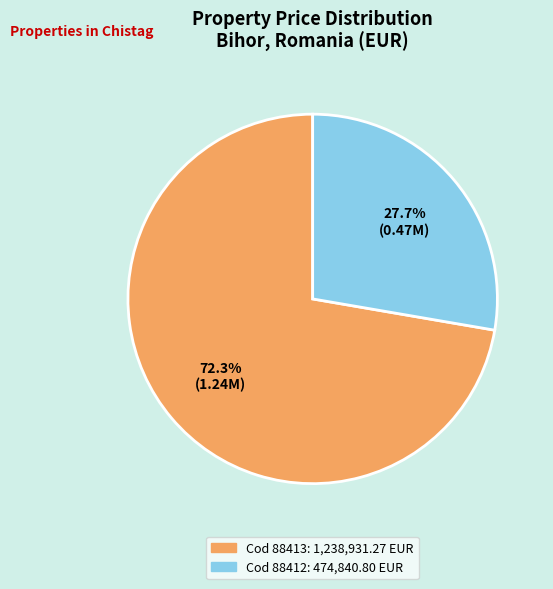

Is there any slice that represents more than half of the pie?

Yes